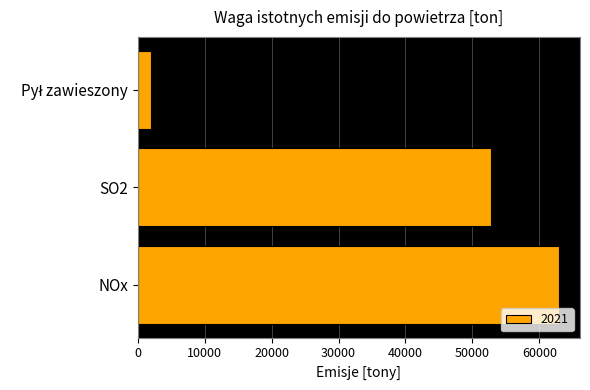

What is the approximate value at NOx, to the nearest 50?

62950